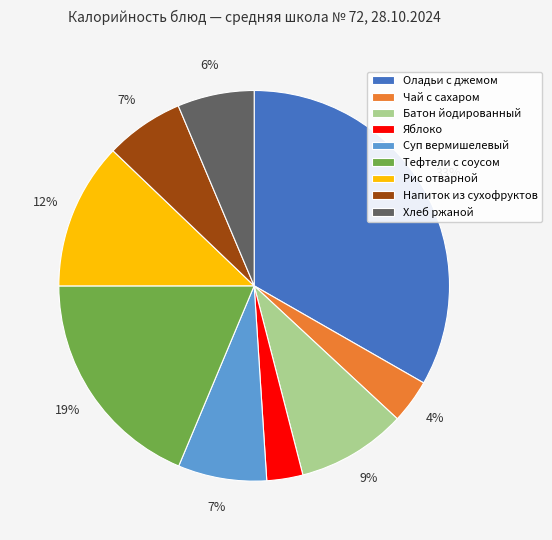

How many segments does this pie chart have?

9